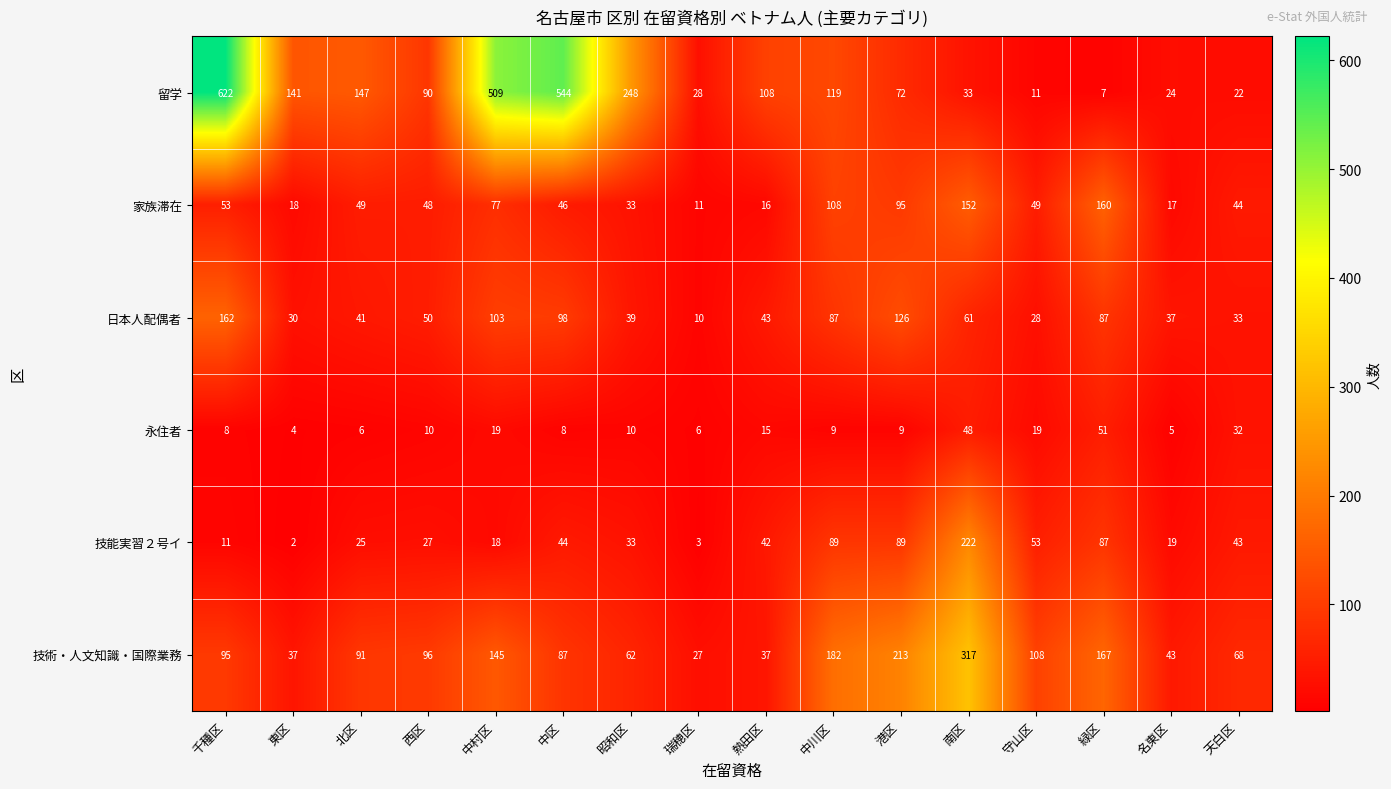

What value does the 留学 series have at 熱田区, to the nearest 100?

100